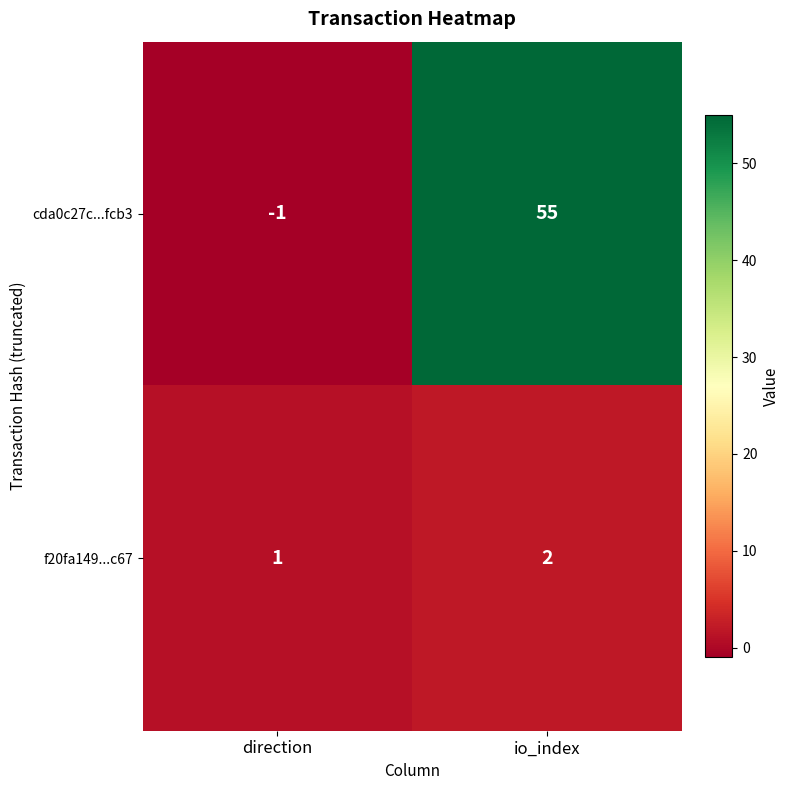

Which series changed the most between direction and io_index?

cda0c27c...fcb3